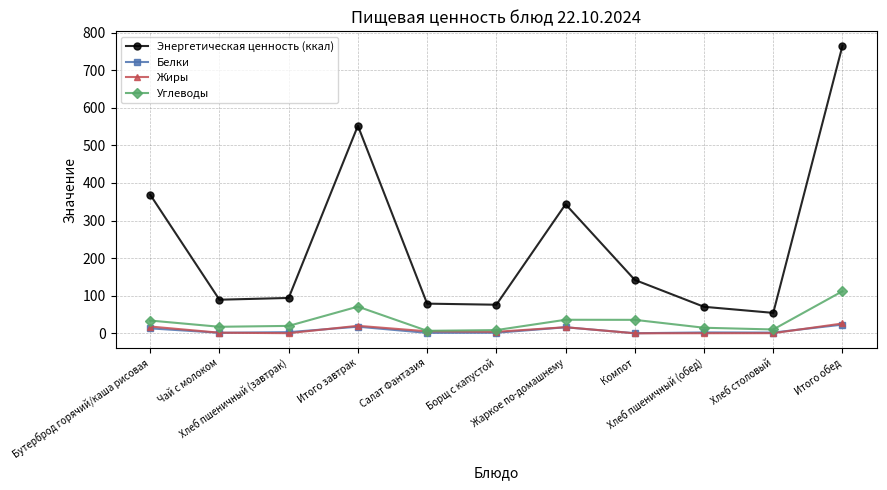

Which series has the largest total across all categories?

Энергетическая ценность (ккал)